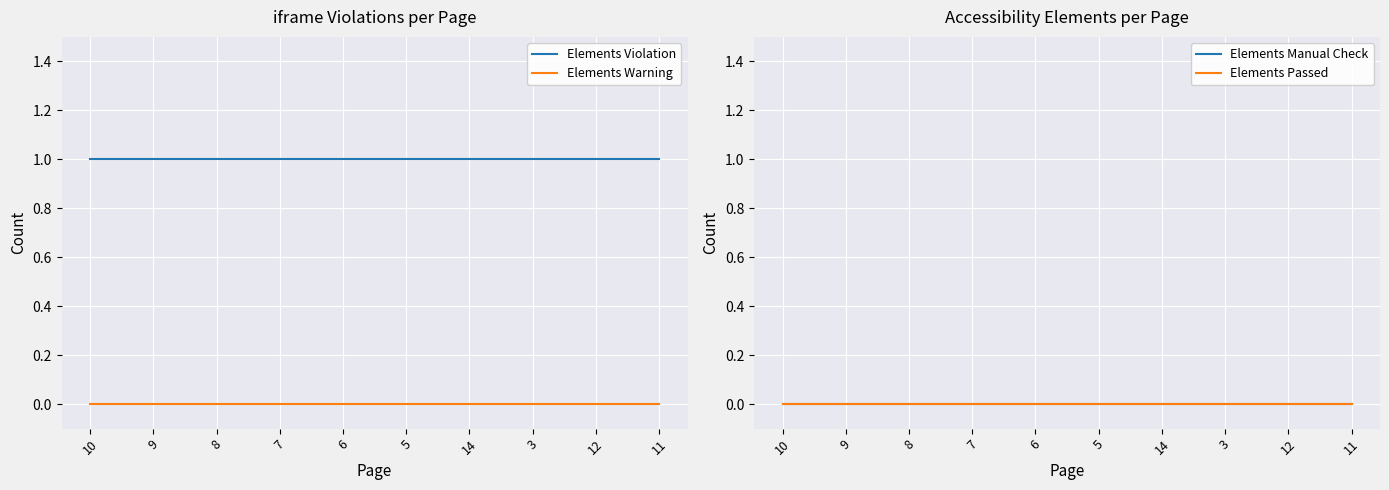

Which series changed the most between 6 and 11?

Elements Violation